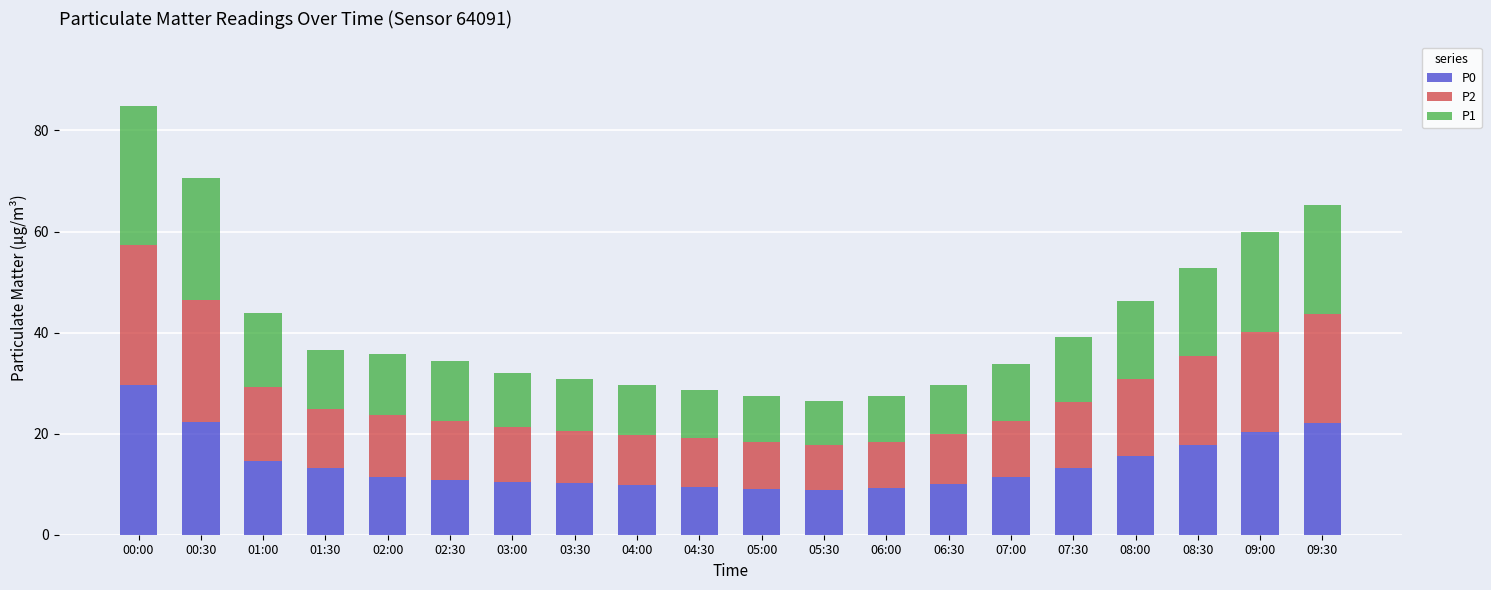

What is the difference between the second highest and minimum values in the P0 series?

13.5